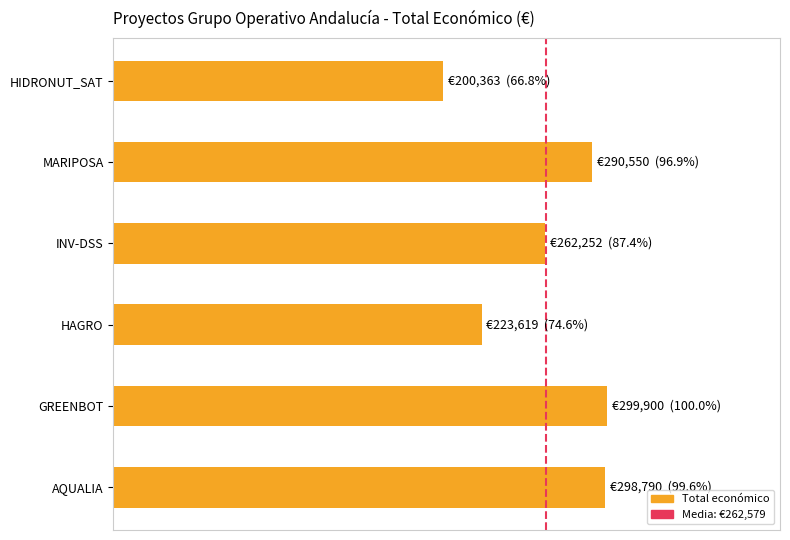

What is the change in value from HAGRO to INV-DSS?

+38633